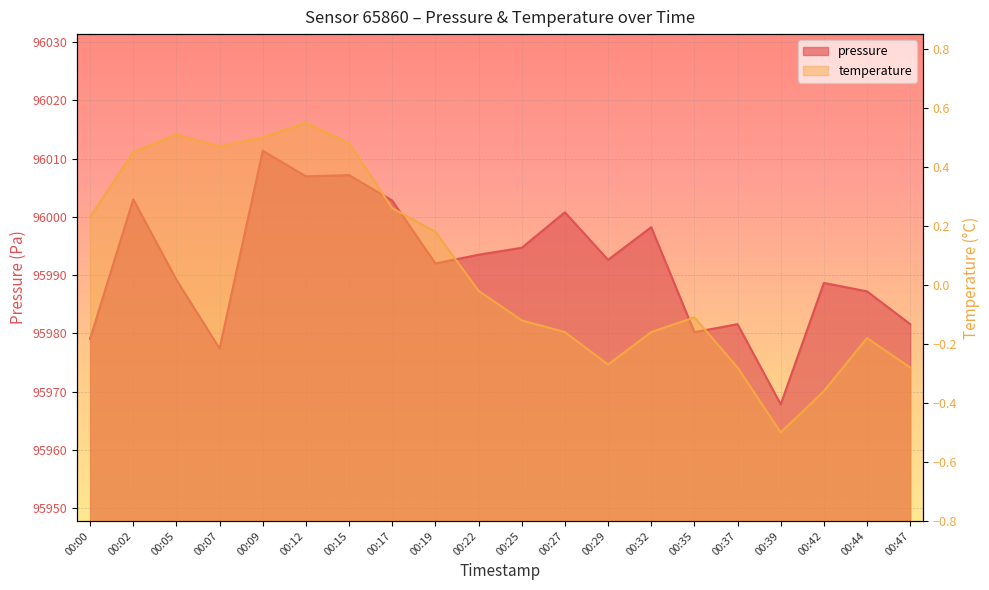

Which series has the largest total across all categories?

pressure